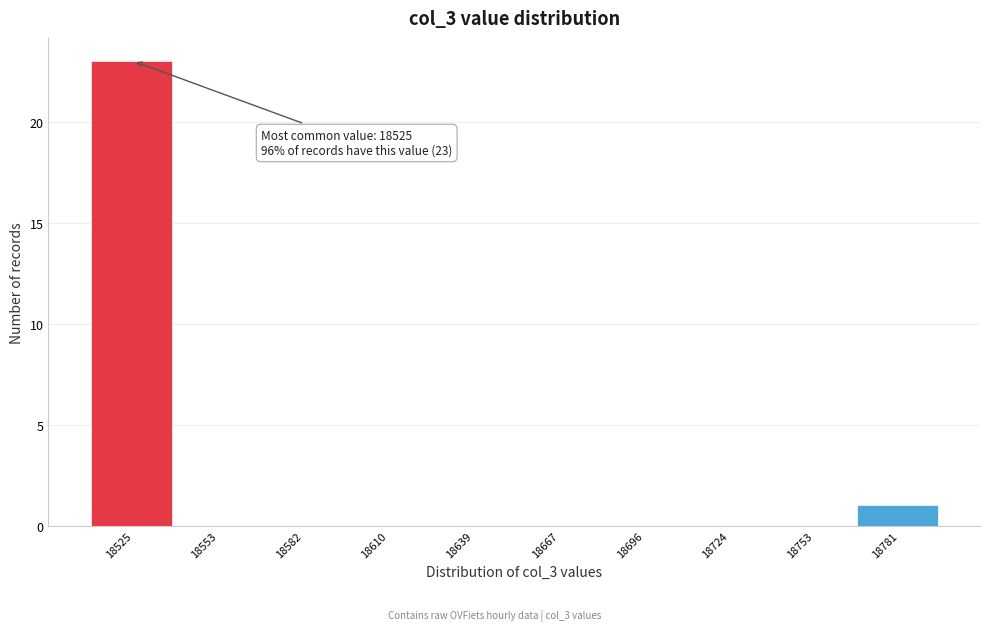

Reading right to left, transcribe all the data shown in this chart.

18781=1	18753=0	18724=0	18696=0	18667=0	18639=0	18610=0	18582=0	18553=0	18525=23